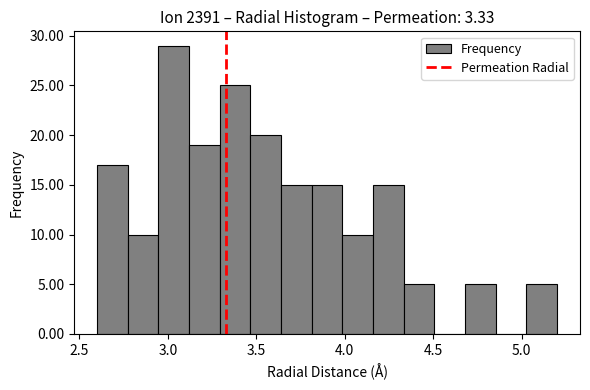

Read against the x-axis, roughly where is the centre of the tallest bar?

3.05